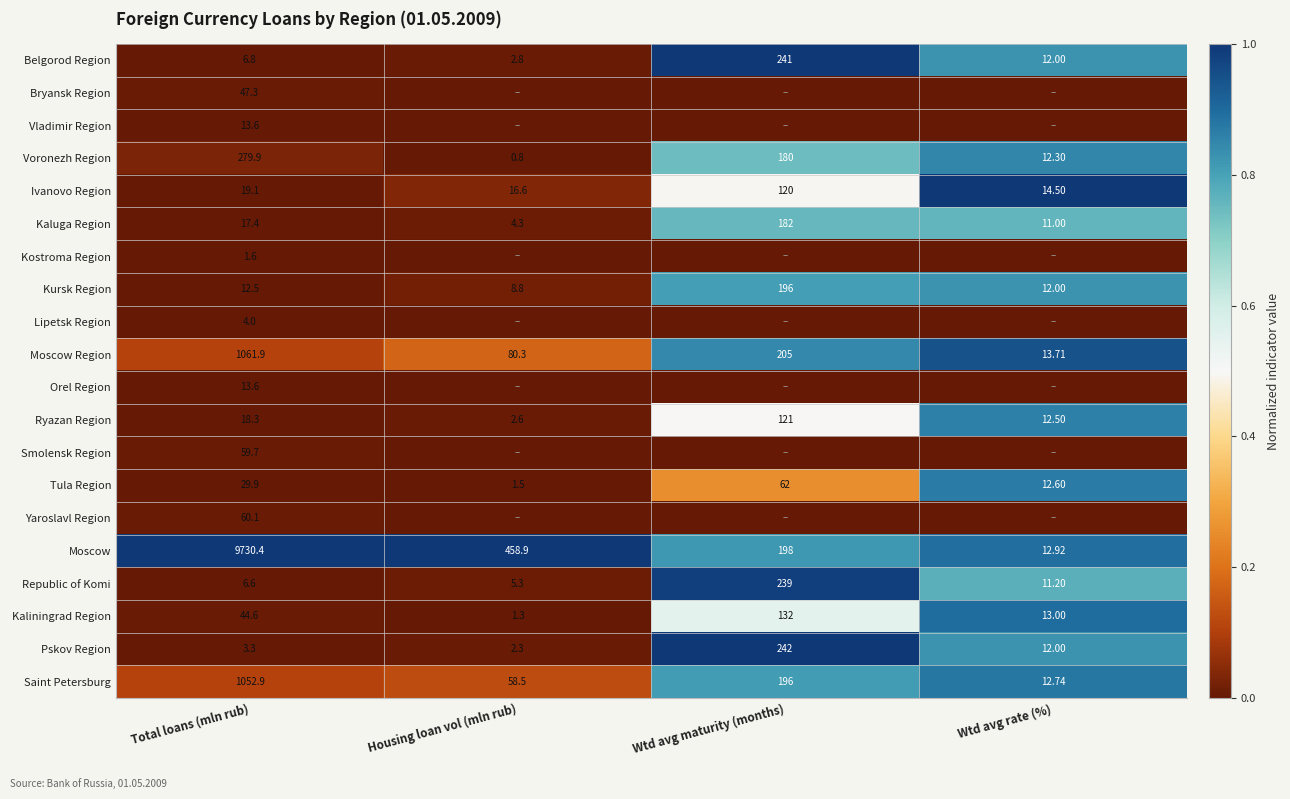

At which label is Ivanovo Region closest to 67?

Total loans (mln rub)